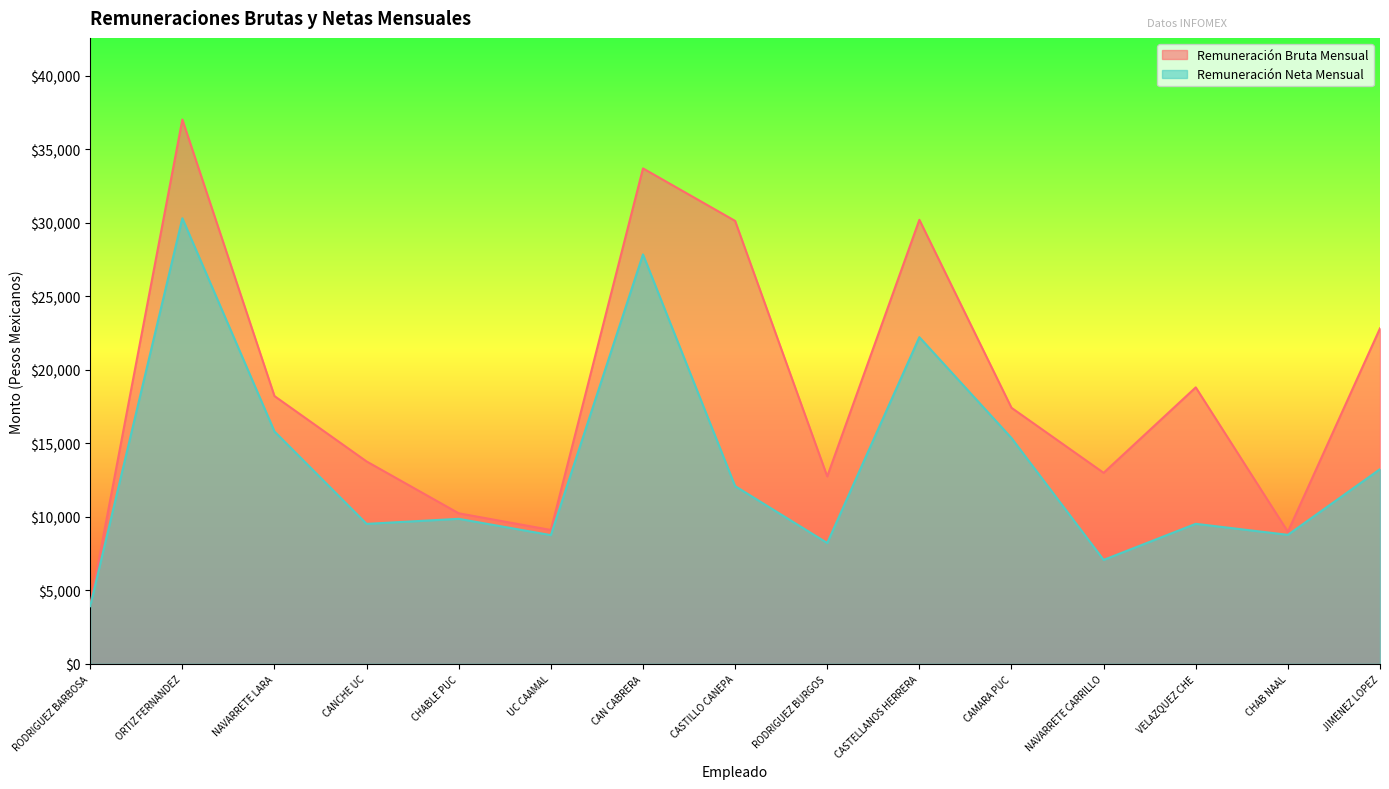

Between CANCHE UC and ORTIZ FERNANDEZ, which is larger?

ORTIZ FERNANDEZ